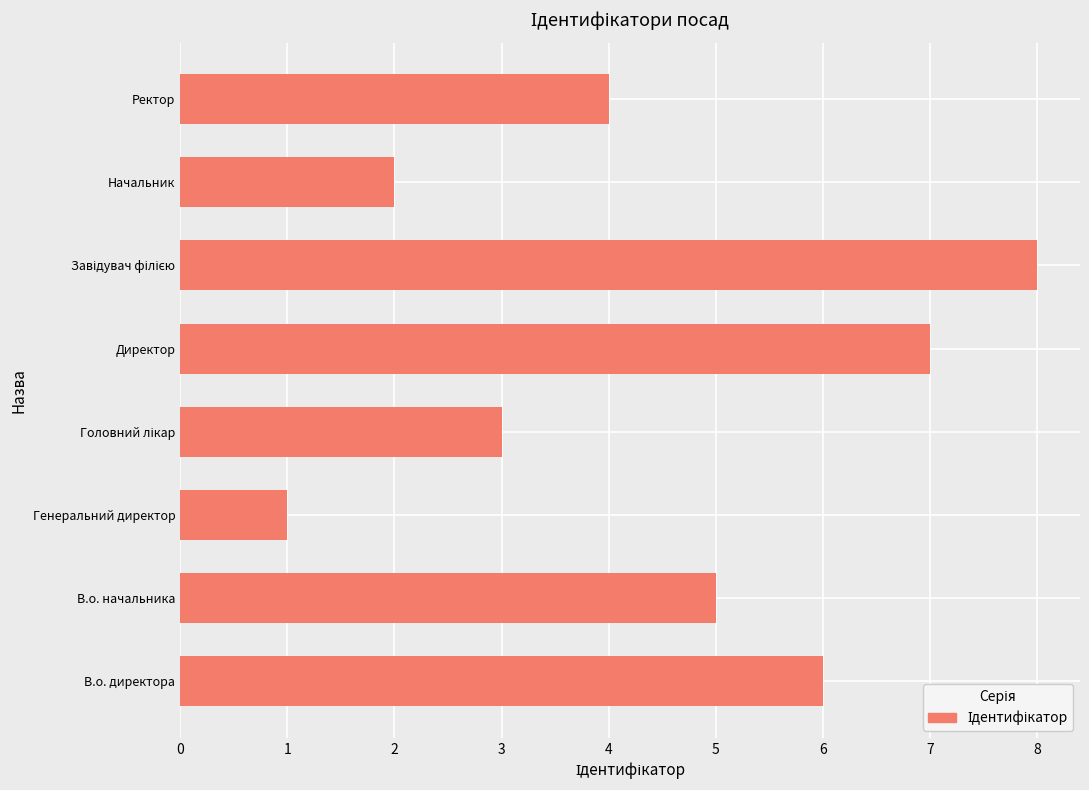

What is the maximum value shown in the chart?

8